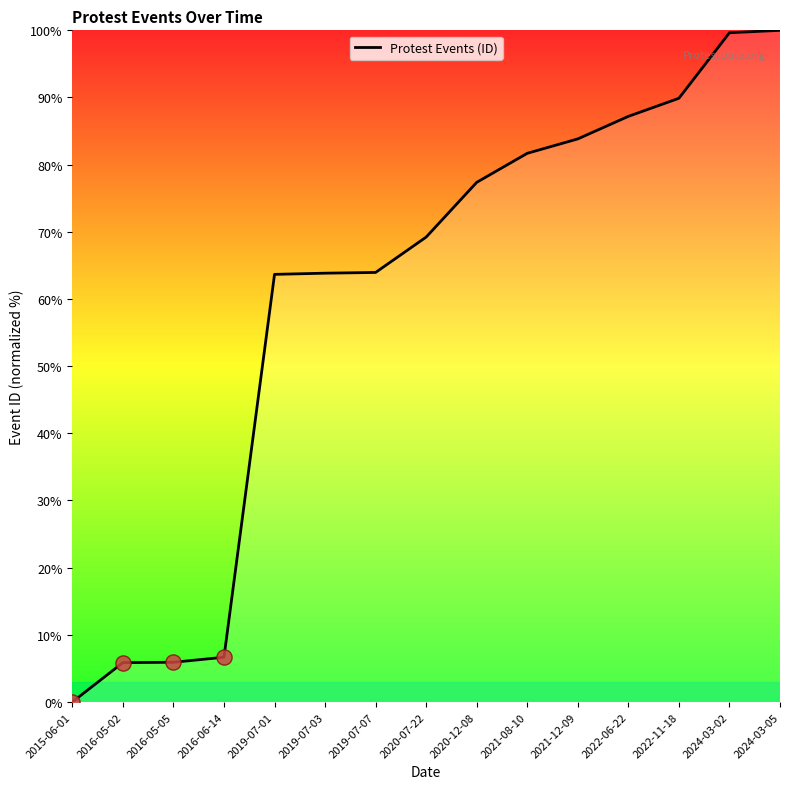

What is the change in value from 2020-12-08 to 2024-03-02?

+22.3